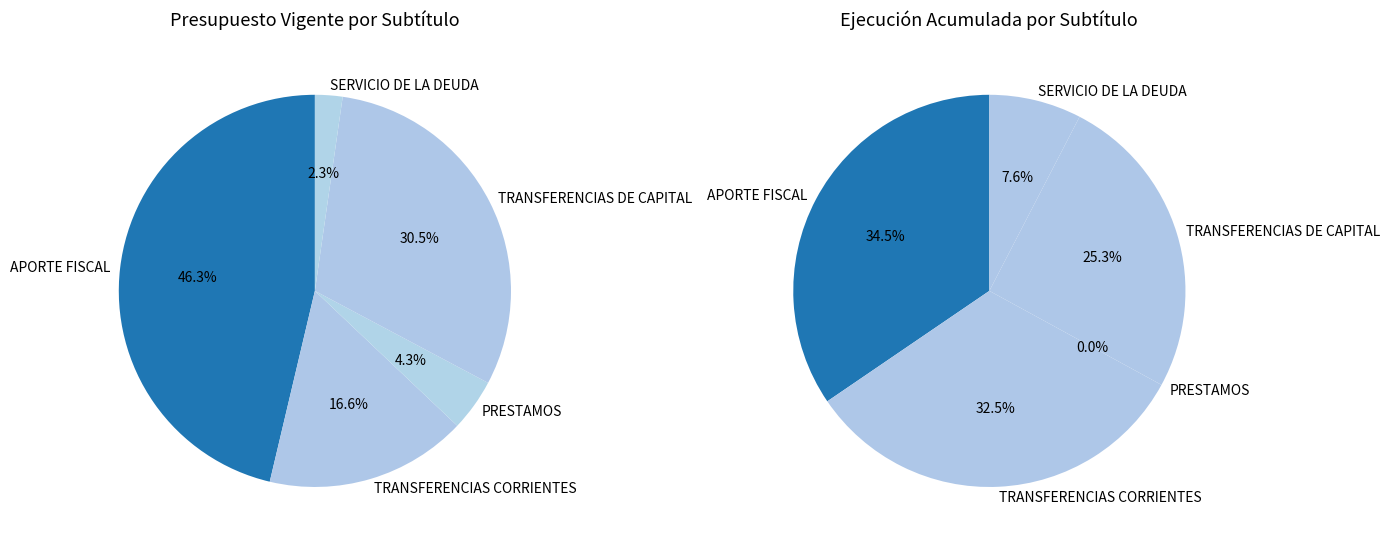

The TRANSFERENCIAS DE CAPITAL slice represents 31% of the pie. True or false?

True